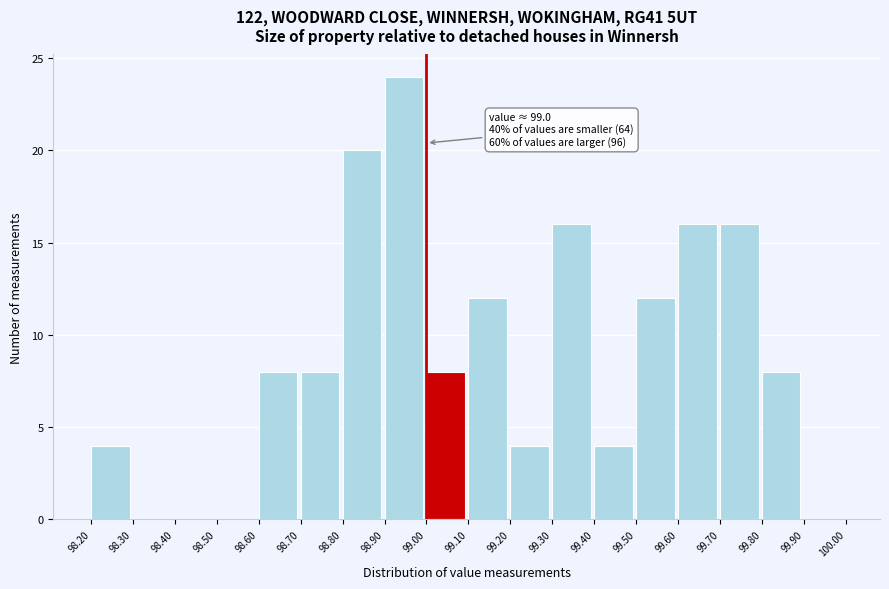

Which range on the x-axis has the tallest bar?

98.90 to 99.00